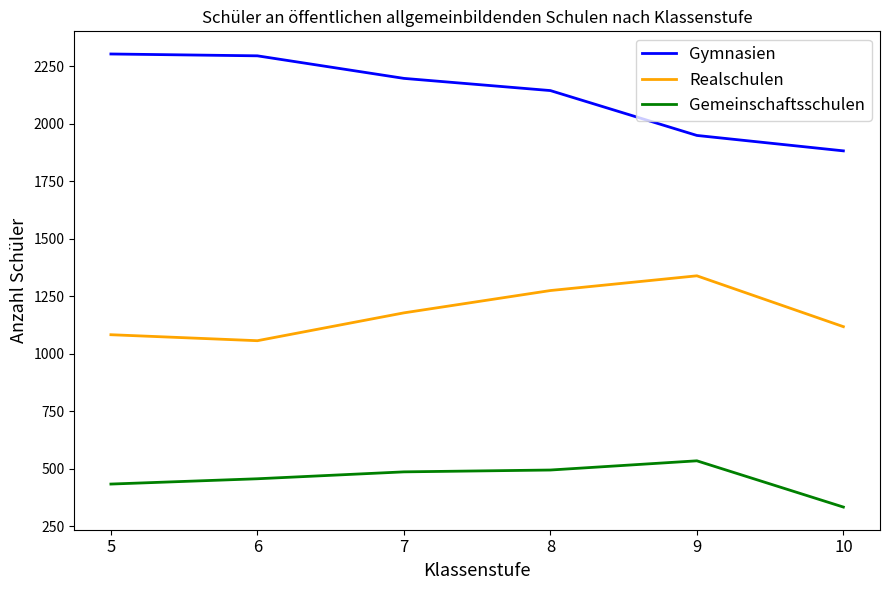

At which category does Realschulen reach its first local peak?

9